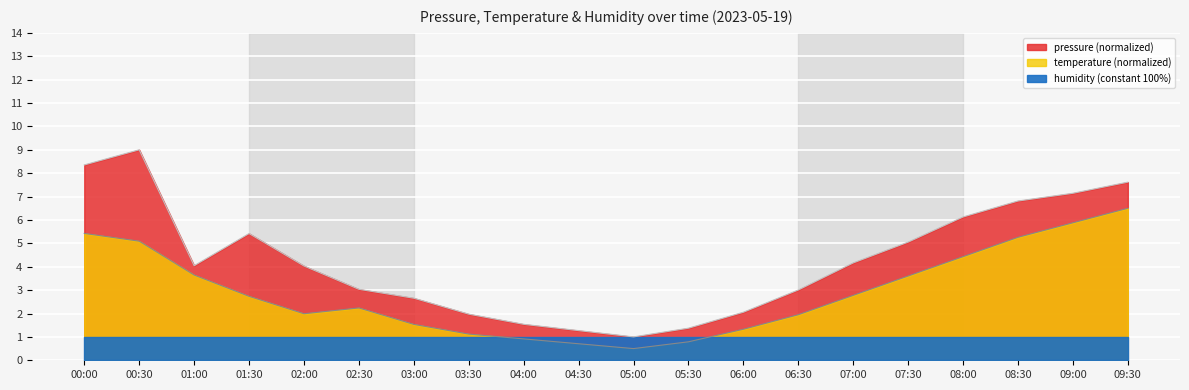

The temperature series shows 0.5 at 04:30. True or false?

False